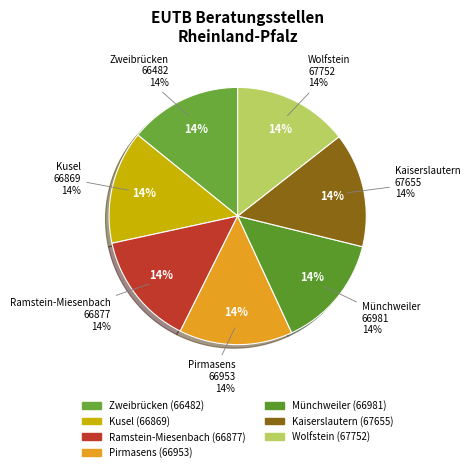

What portion of the pie excludes Ramstein-Miesenbach?

85.8%